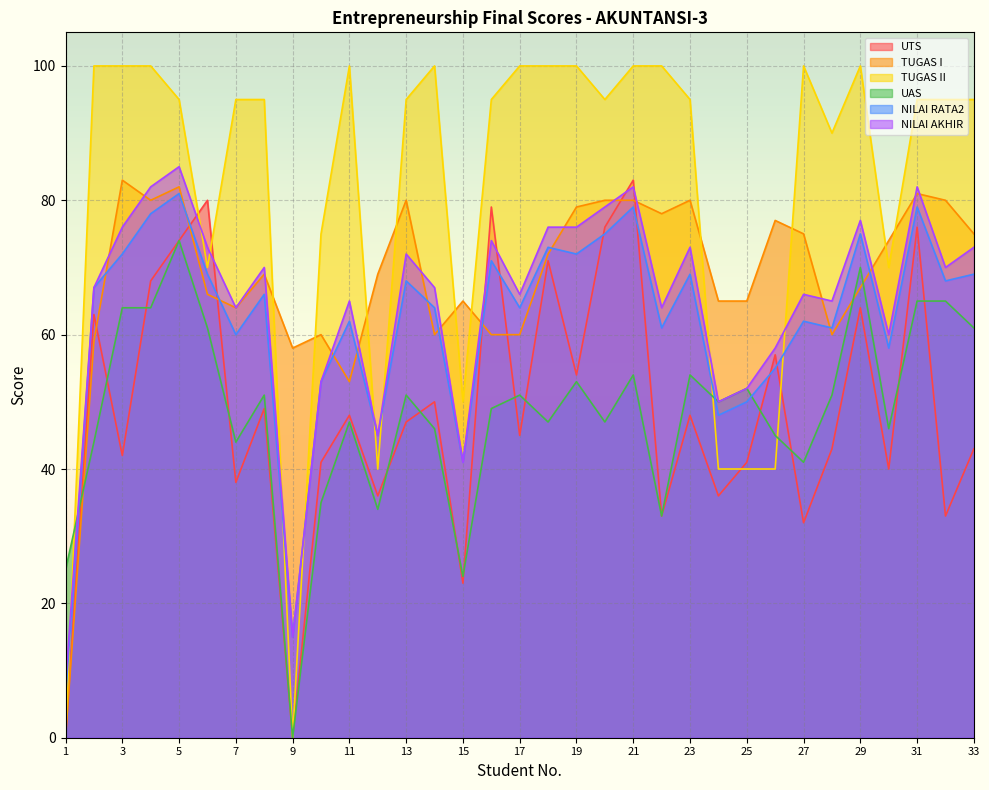

At which category is the sum across all series the highest?

5